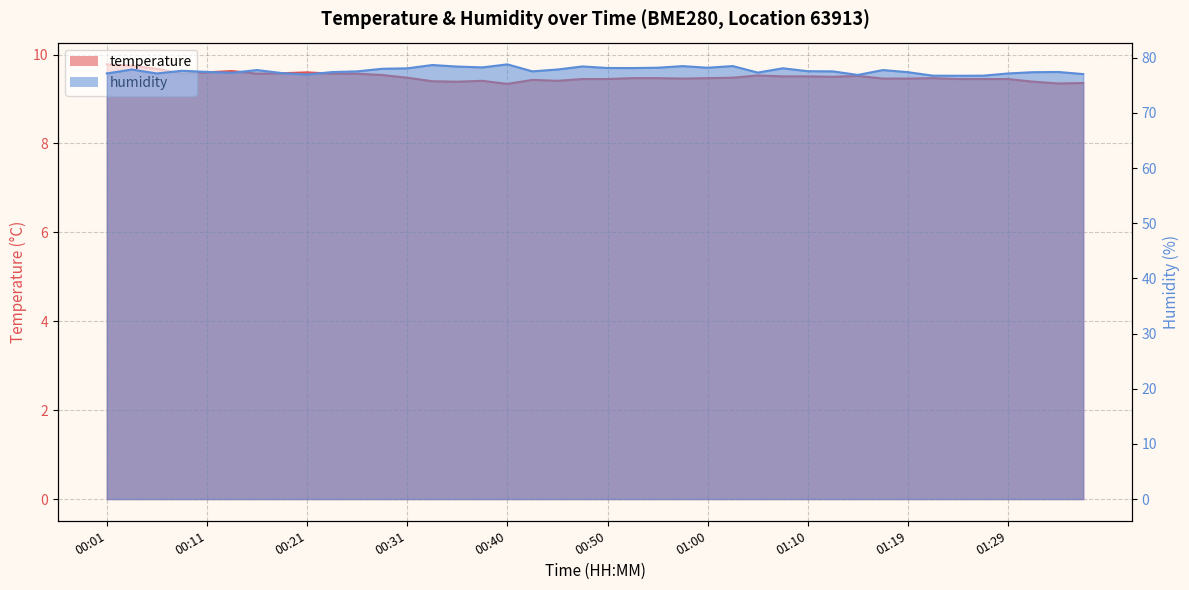

What is the spread (max minus min) of values at 01:17?

68.3